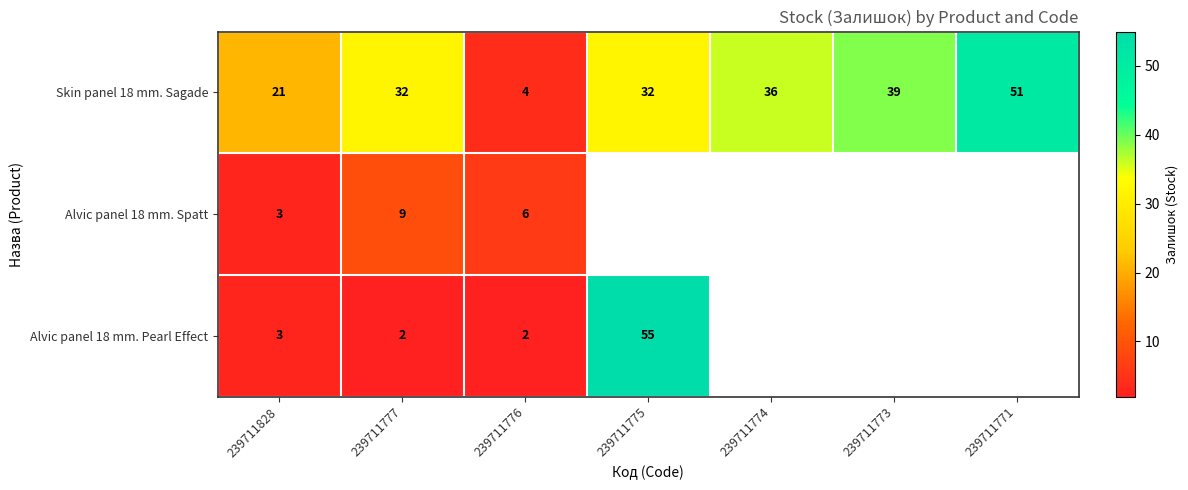

At which category is the sum across all series the highest?

239711777